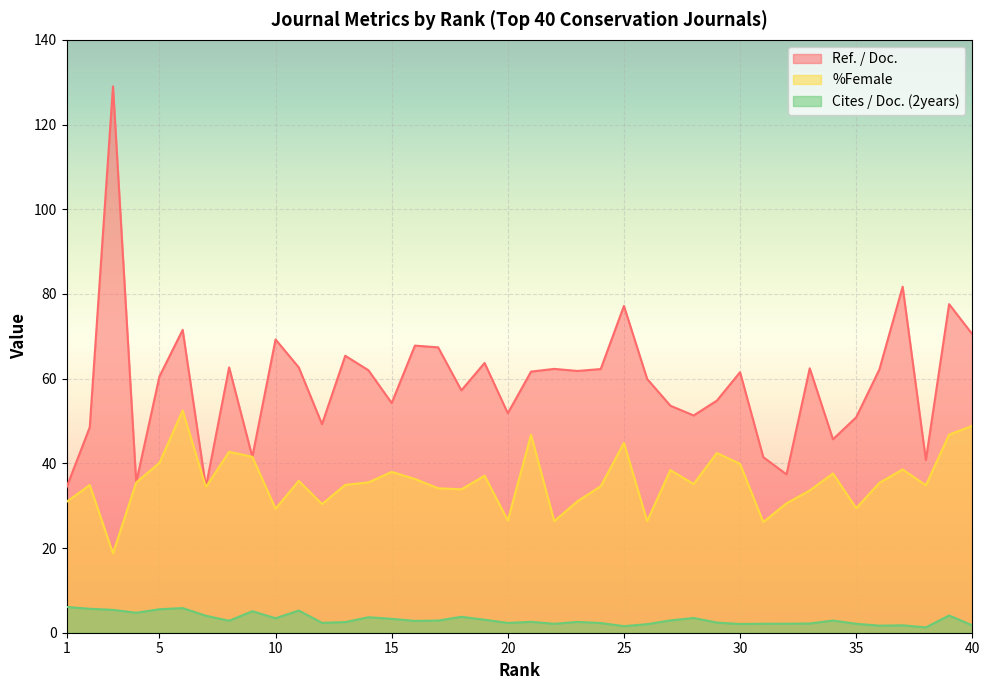

How many lines are shown in the chart?

3